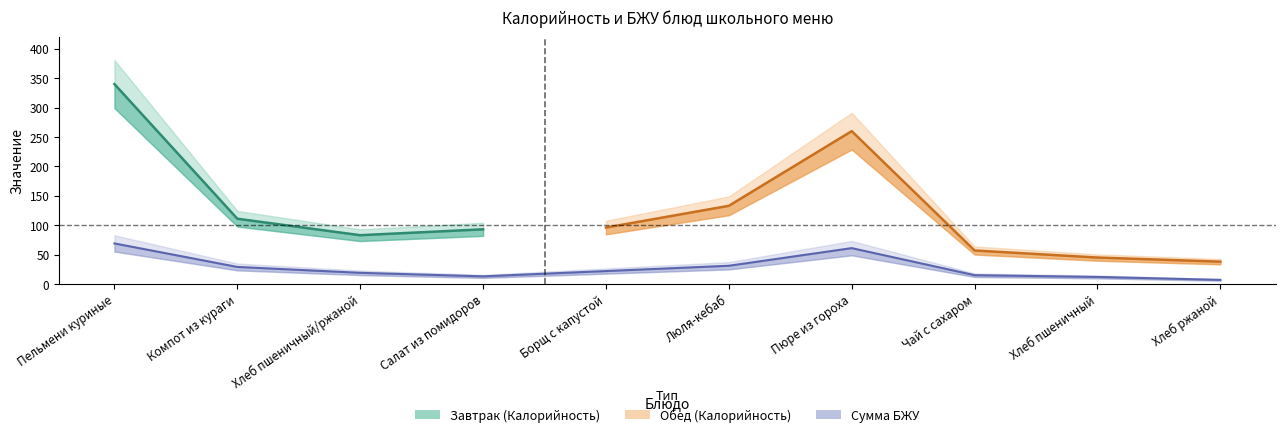

What is the total value across all series at Хлеб пшеничный/ржаной?

102